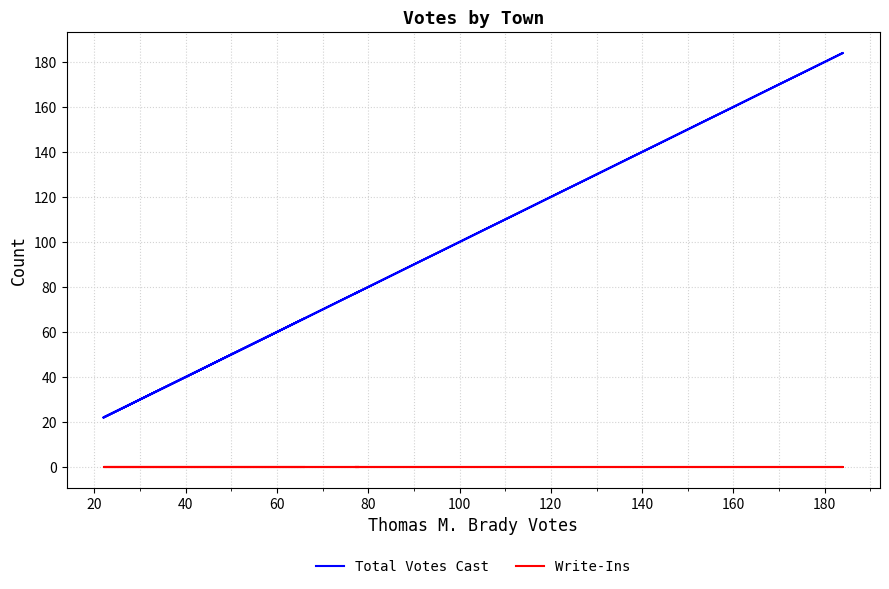

True or false: Write-Ins and Total Votes Cast intersect in this chart.

False